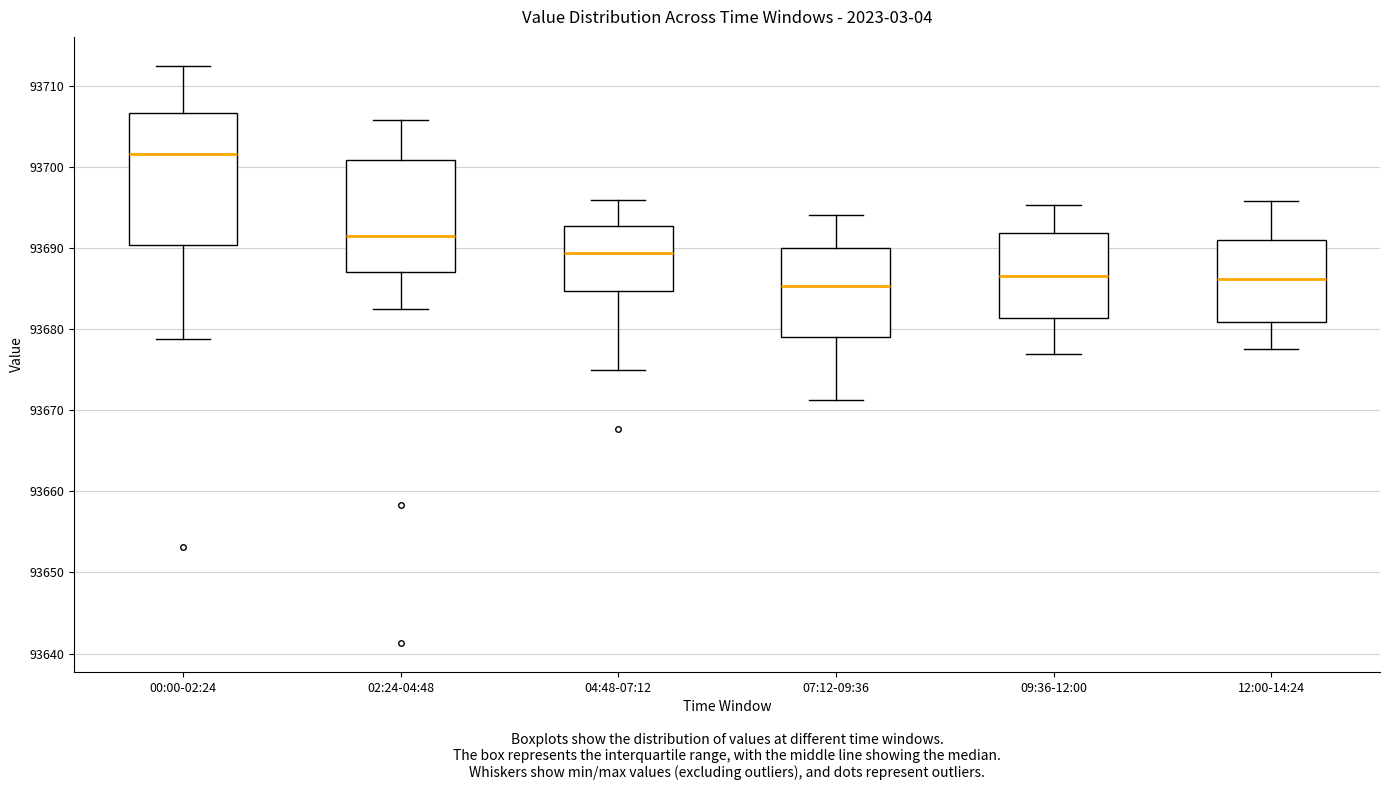

Which box is the tallest, from its lower edge to its upper edge?

00:00-02:24